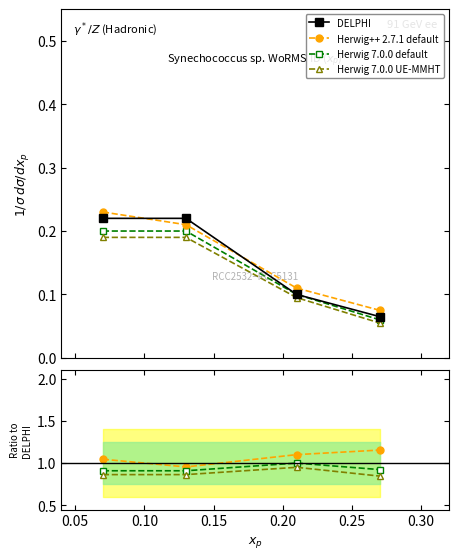

What is the total value across all series at 0.15?

3.0